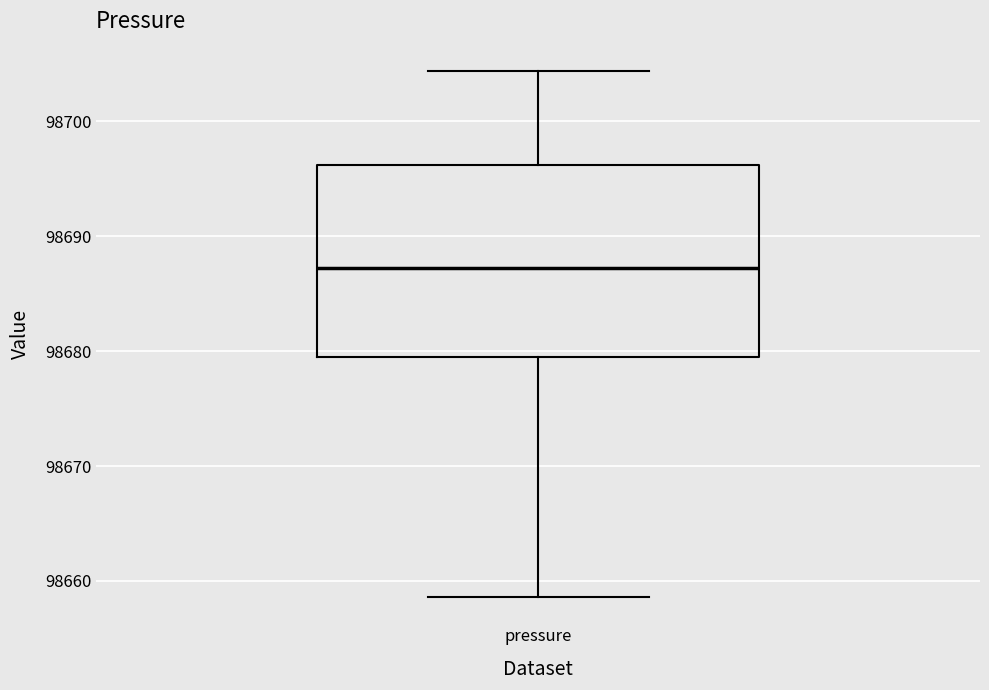

Read this box plot against the y-axis: the position of the median line, the range covered by the box, and the ends of both whiskers. The values are not printed on the chart, so give them approximately, as read against the axis.

median 98687, box 98680 to 98696, whiskers 98659 to 98704